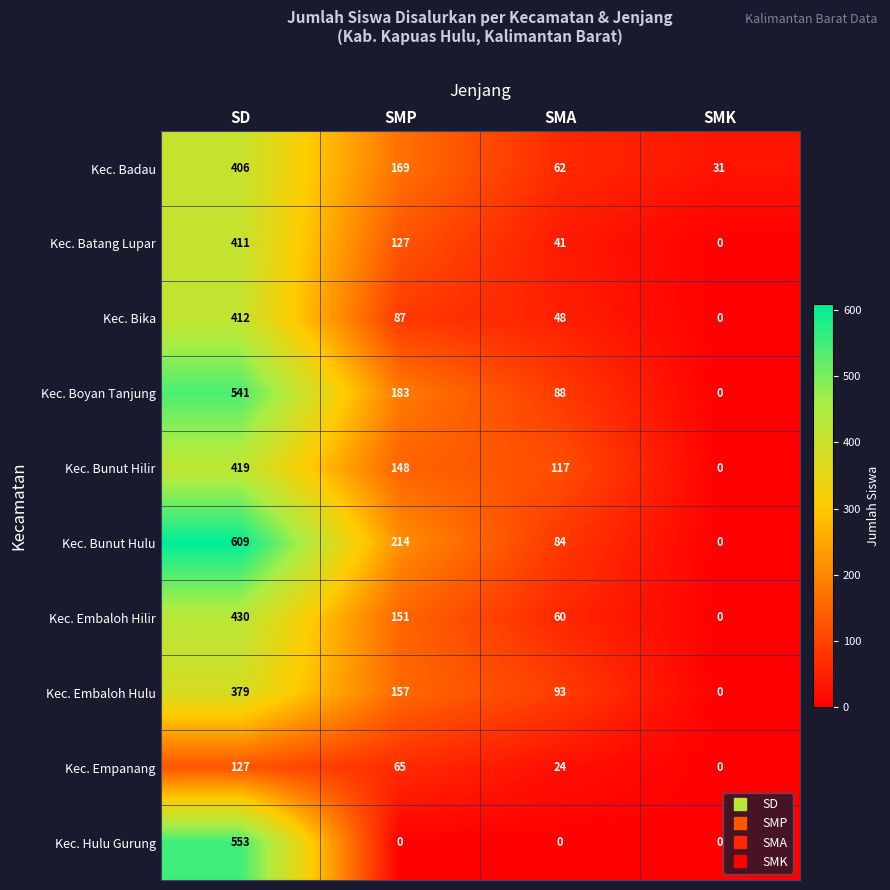

What is the total value across all series at SMK?

31